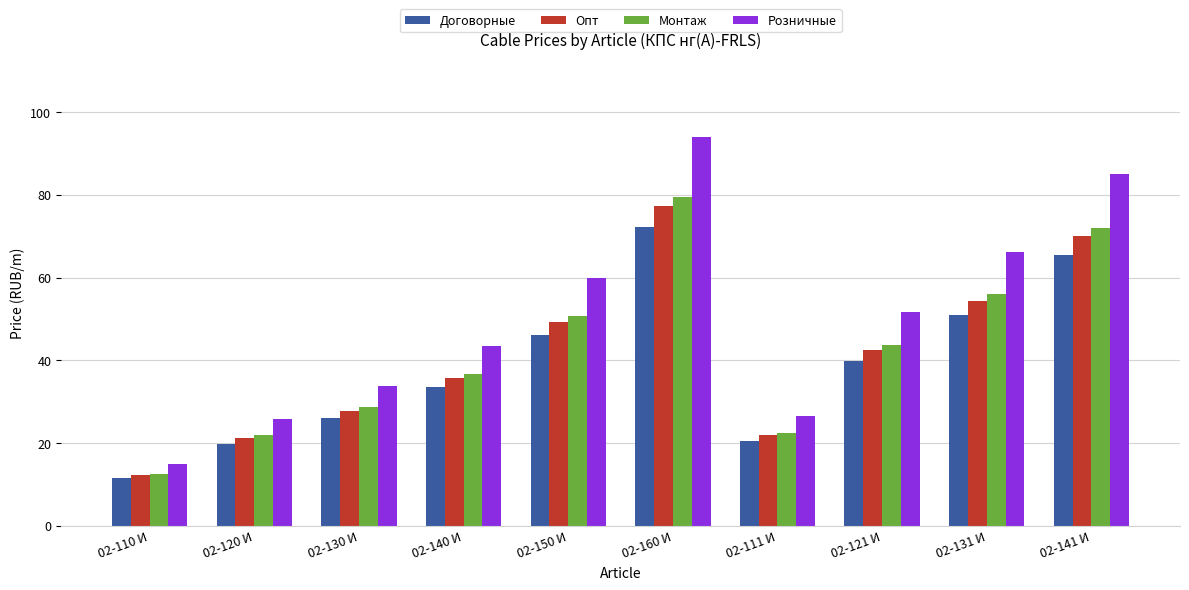

What are all the series names shown in the legend?

Договорные, Опт, Монтаж, Розничные